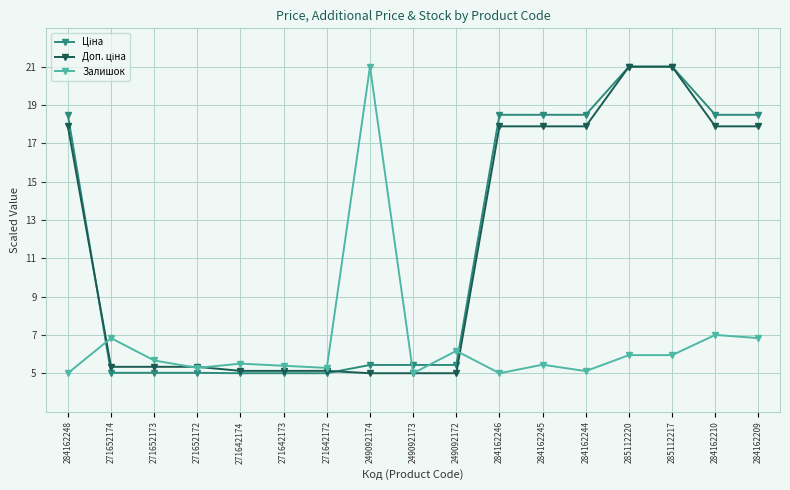

What is the greatest value displayed?

21.0